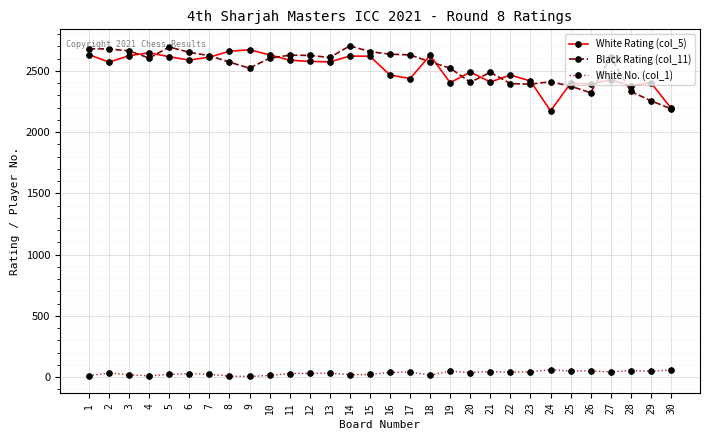

How many lines are shown in the chart?

3